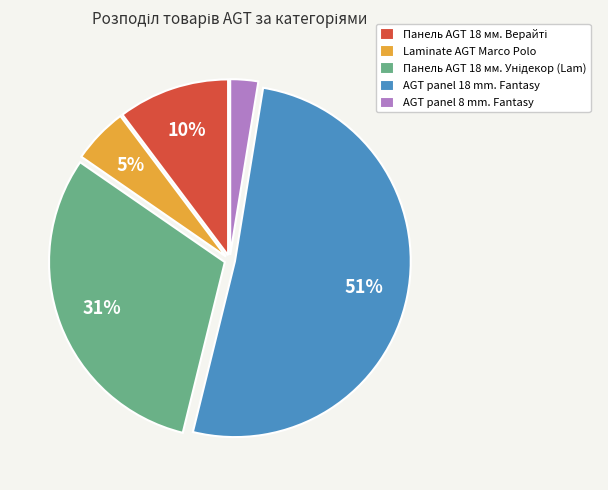

Is there a majority slice in this chart?

Yes